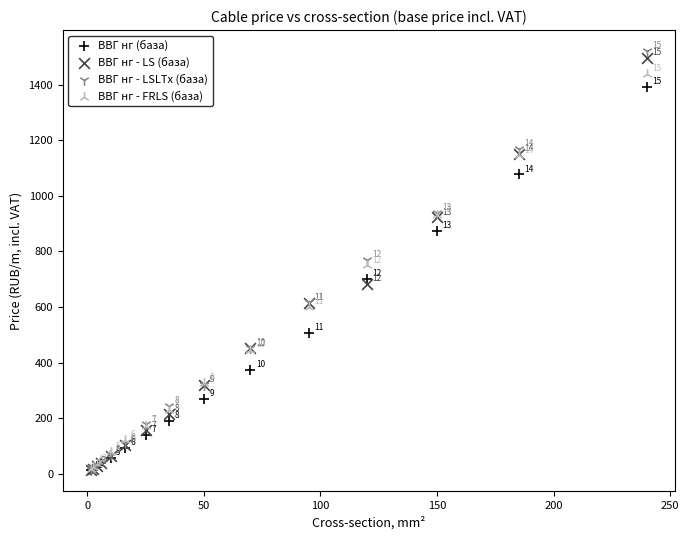

Which series reaches the minimum Y coordinate?

ВВГ нг (база)